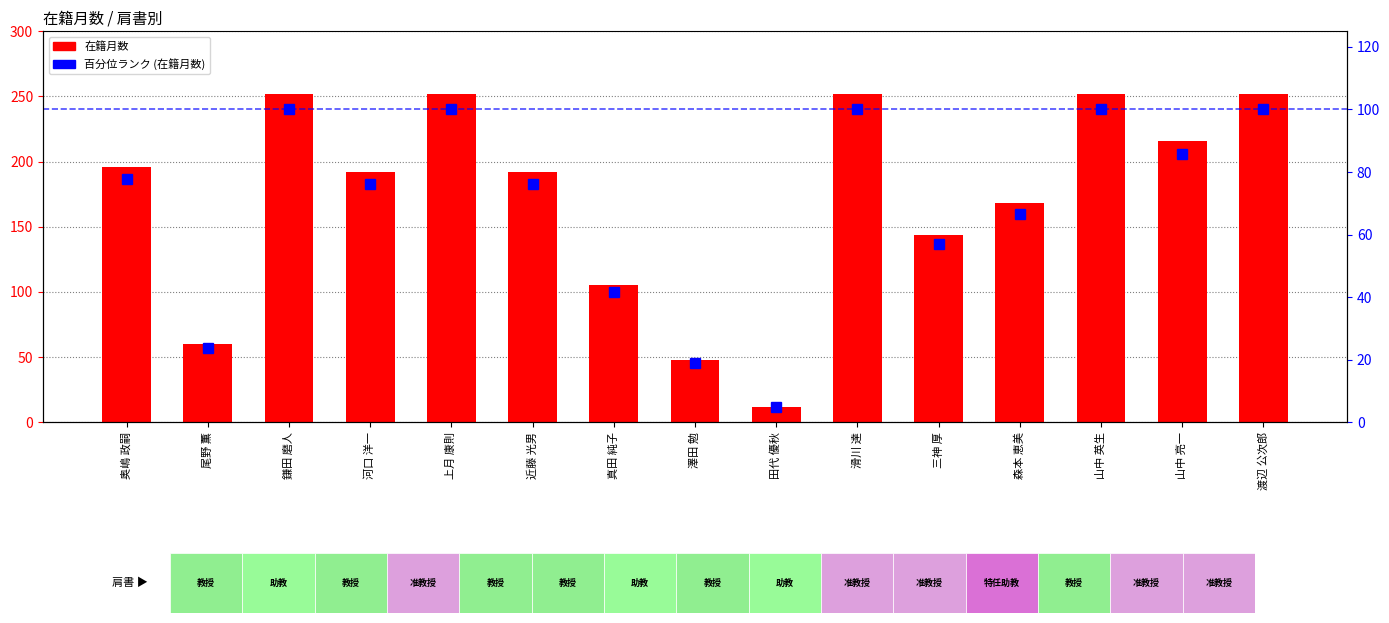

What is the total value across all series at 澤田 勉?

67.0